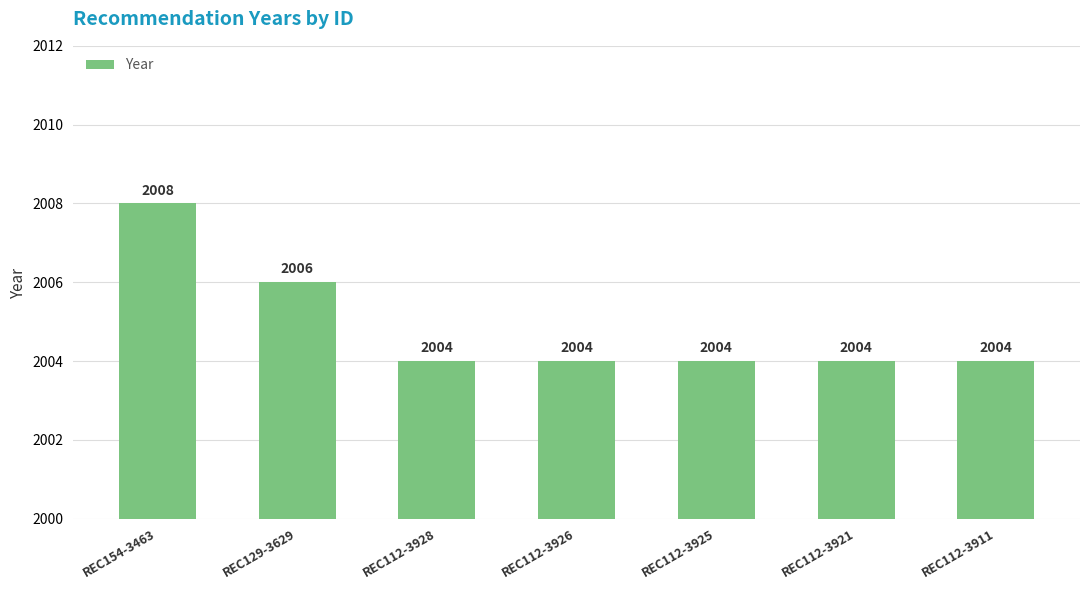

How many bars are there in total?

7